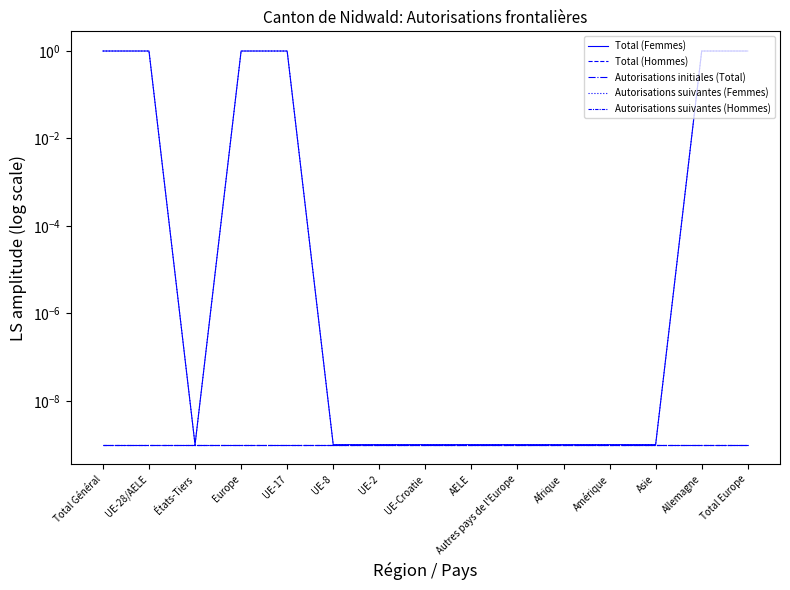

The Autorisations suivantes (Hommes) series shows 0.0 at Europe. True or false?

True